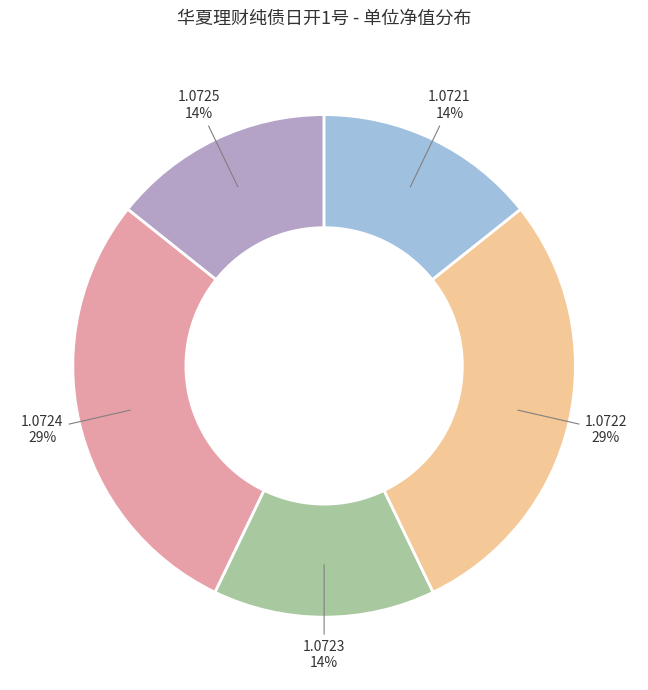

To the nearest percent, what is the average slice percentage?

20%